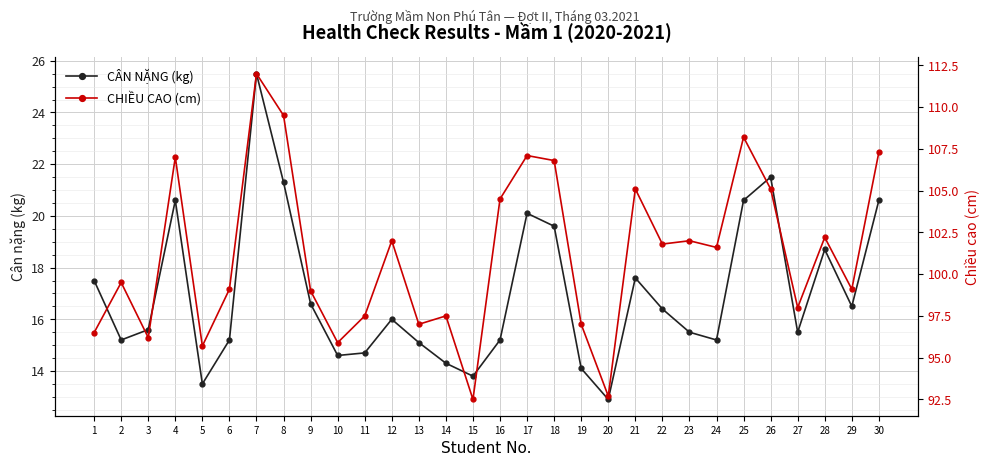

Rank the series at 27 from highest to lowest value.

CHIỀU CAO (cm), CÂN NẶNG (kg)